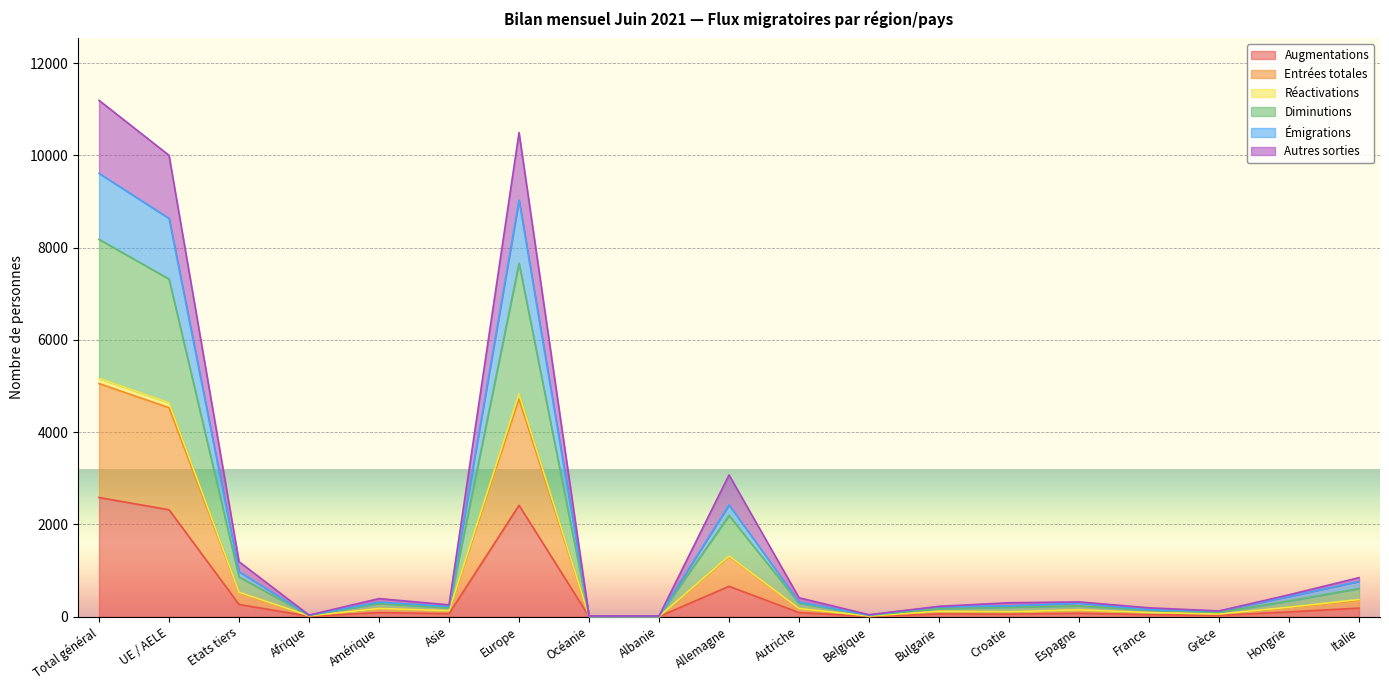

Is the value of Autres sorties at Océanie greater than the value of Émigrations at Total général?

No